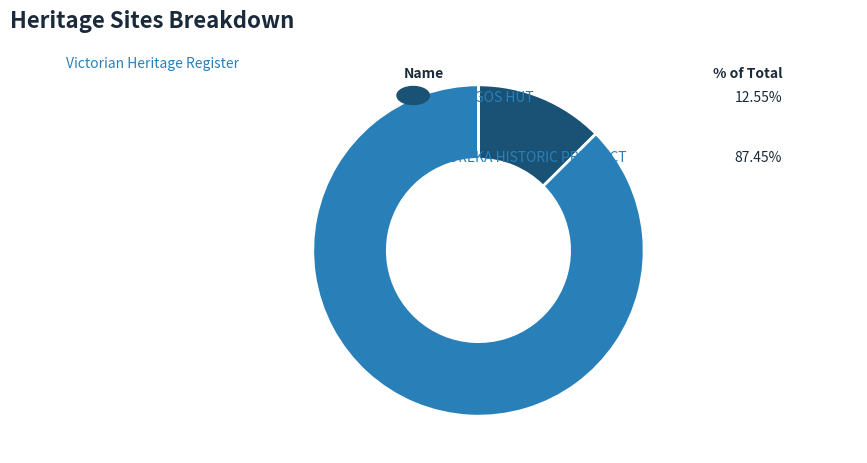

Count the number of slices in the pie.

2